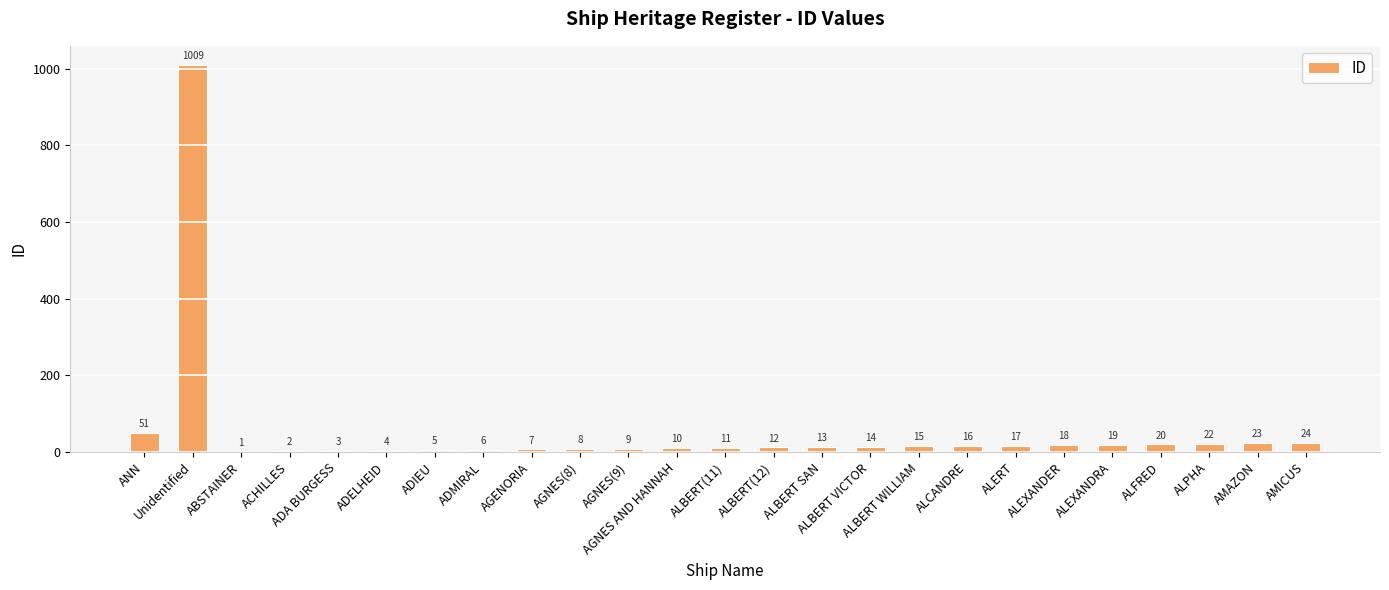

What is the sum of all values?

1339